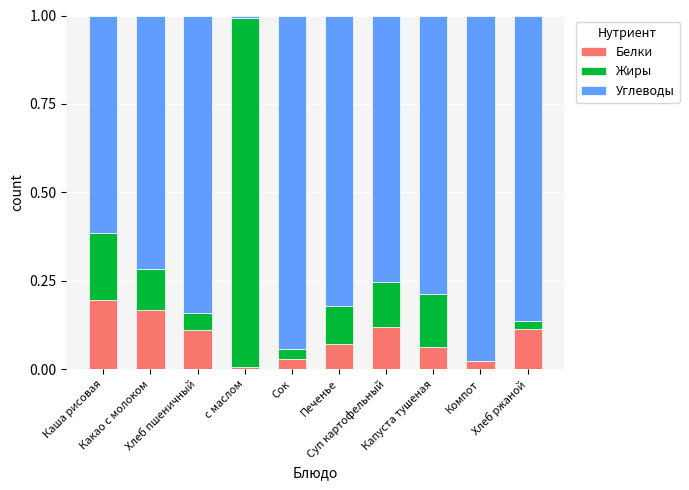

At which label is Углеводы closest to 0?

с маслом